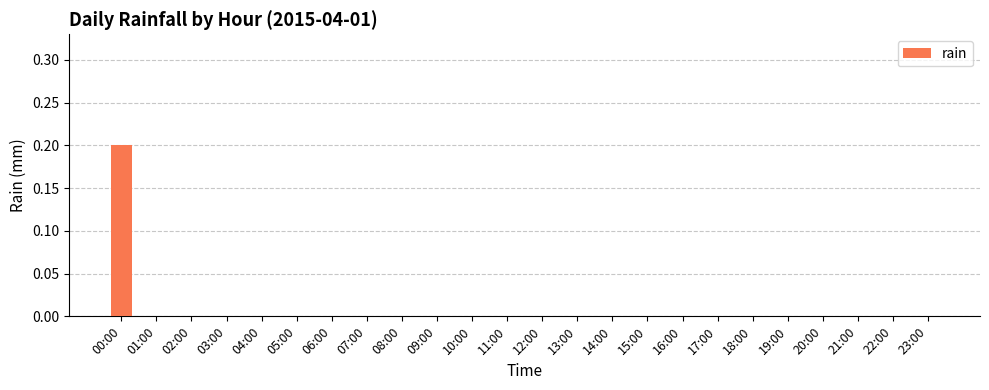

True or false: the data shows 0.0 at 16:00.

True